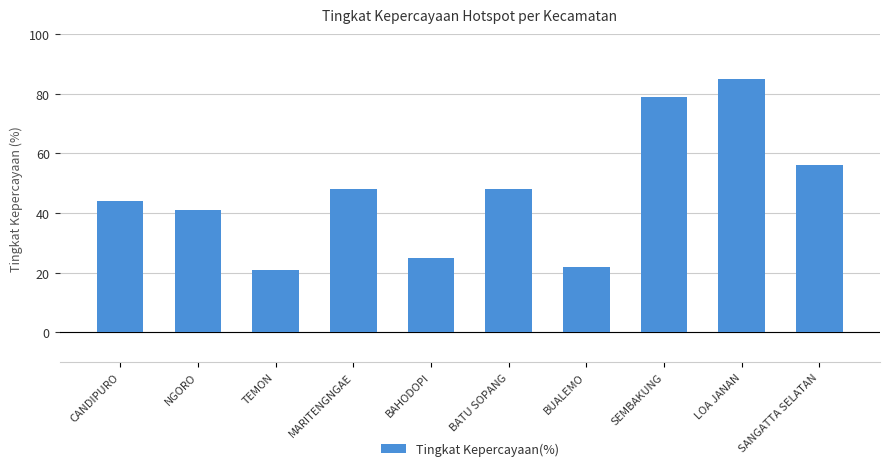

Between BUALEMO and SEMBAKUNG, which is larger?

SEMBAKUNG